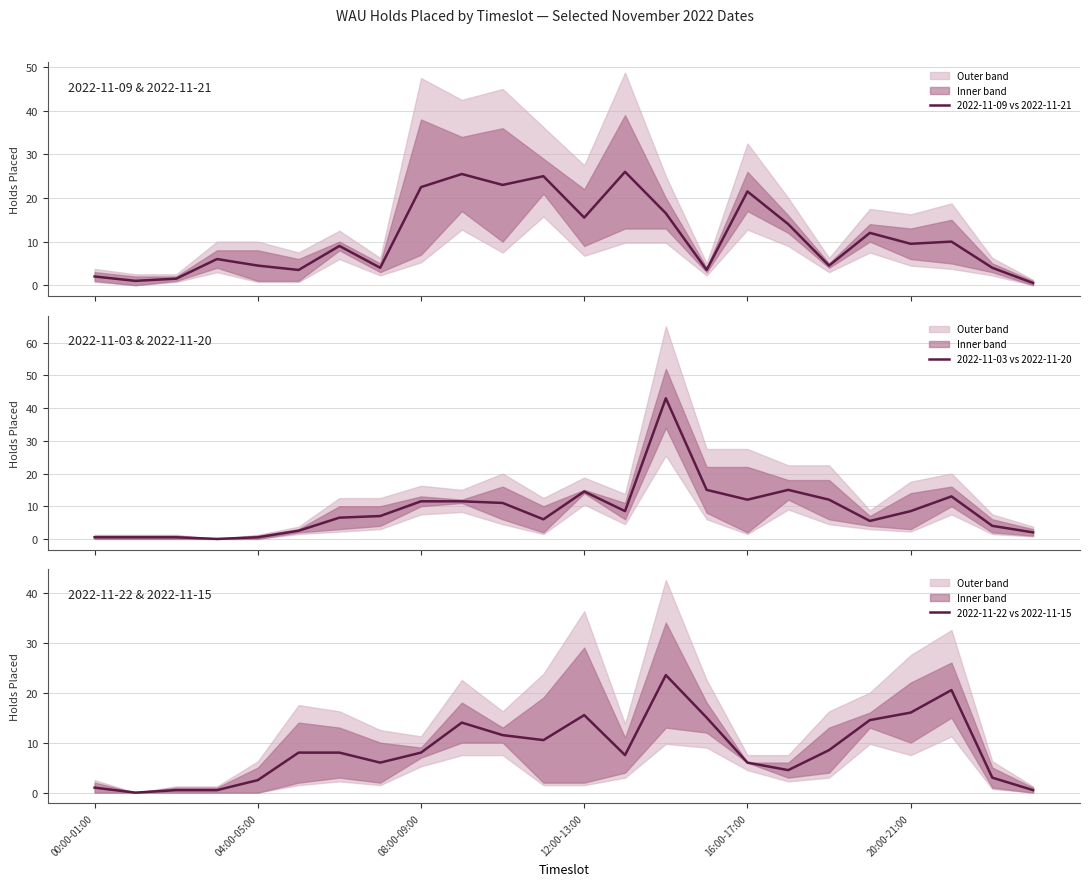

Is this an area chart (filled region under the line)?

No